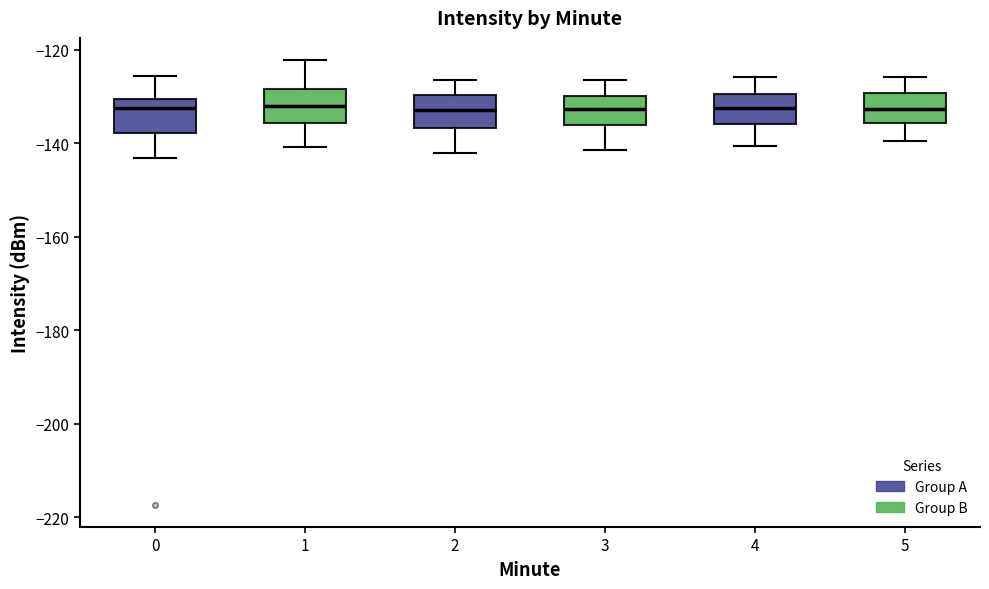

Reading left to right, read every box against the y-axis: the position of its median line, the range the box covers, and the ends of its whiskers. The values are not printed on the chart, so give them approximately, as read against the axis.

0: median -132, box -138 to -130, whiskers -144 to -126
1: median -132, box -136 to -128, whiskers -140 to -122
2: median -132, box -136 to -130, whiskers -142 to -126
3: median -132, box -136 to -130, whiskers -142 to -126
4: median -132, box -136 to -130, whiskers -140 to -126
5: median -132, box -136 to -130, whiskers -140 to -126